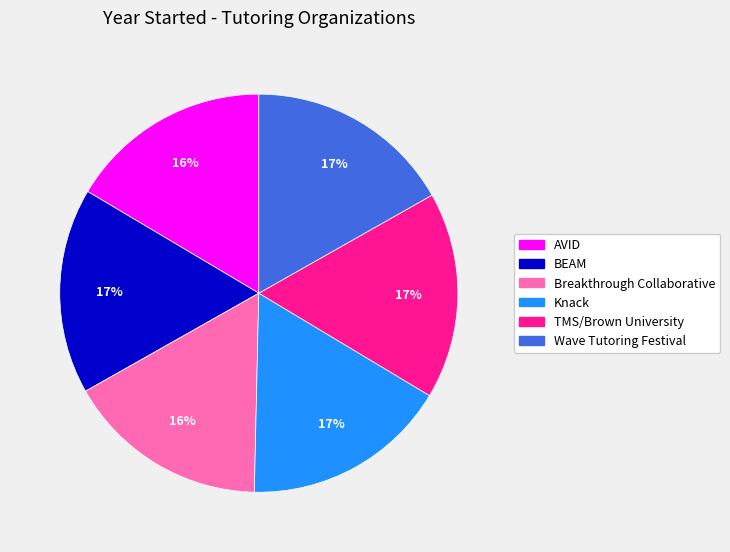

What percentage is the Knack slice, to the nearest percent?

17%